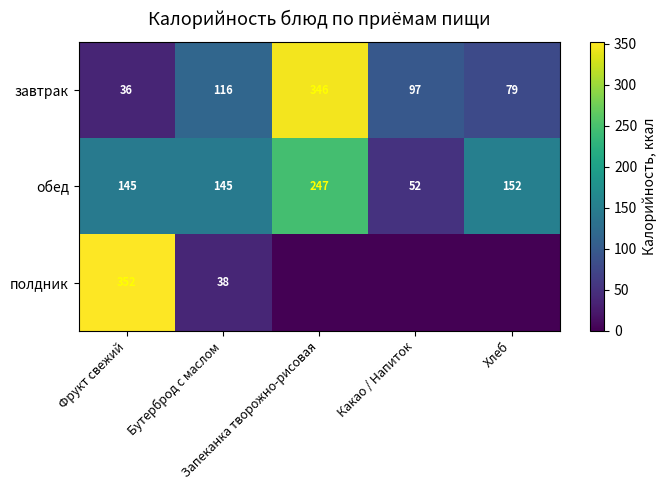

What is the sum of the обед values at Хлеб and Фрукт свежий?

297